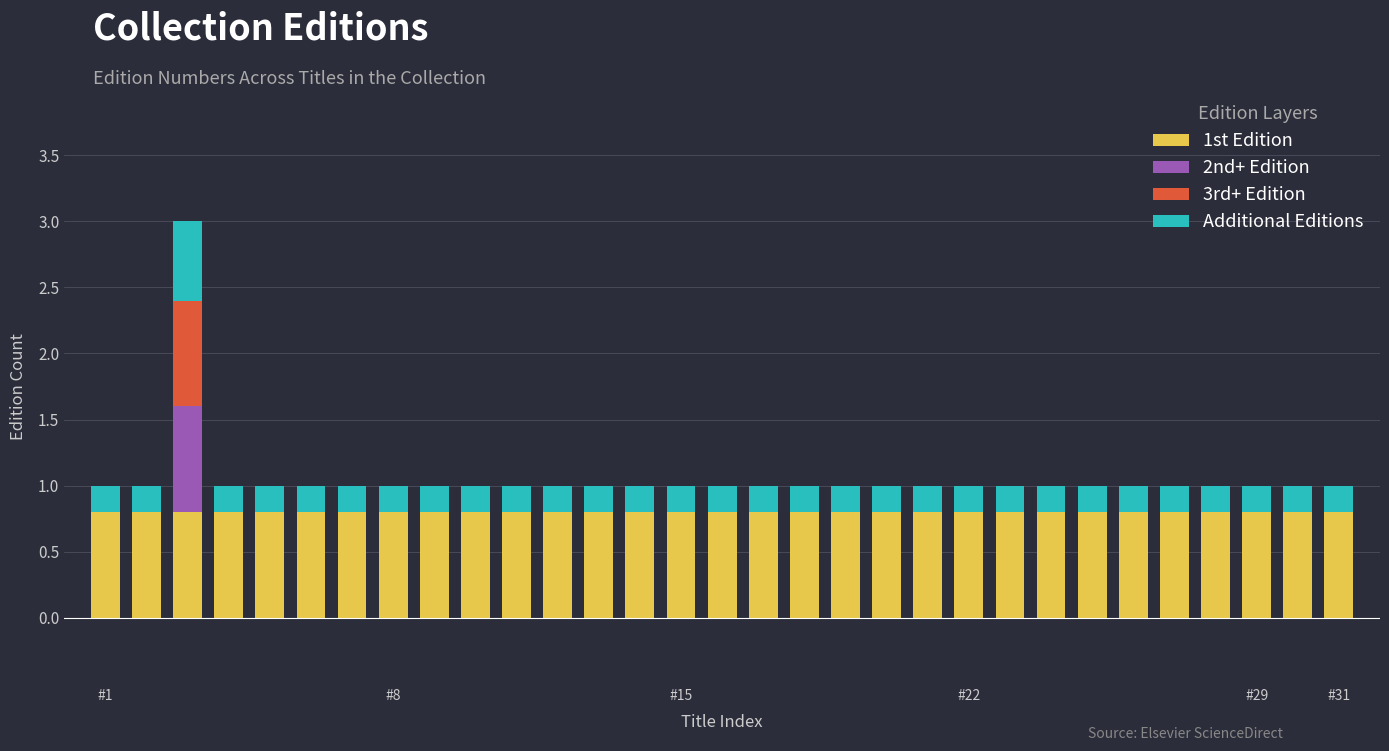

What is the maximum value for 1st Edition?

0.8